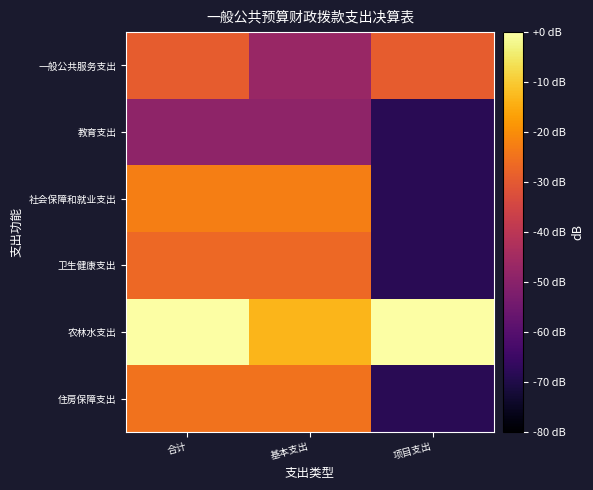

Which series has the widest spread of values?

社会保障和就业支出